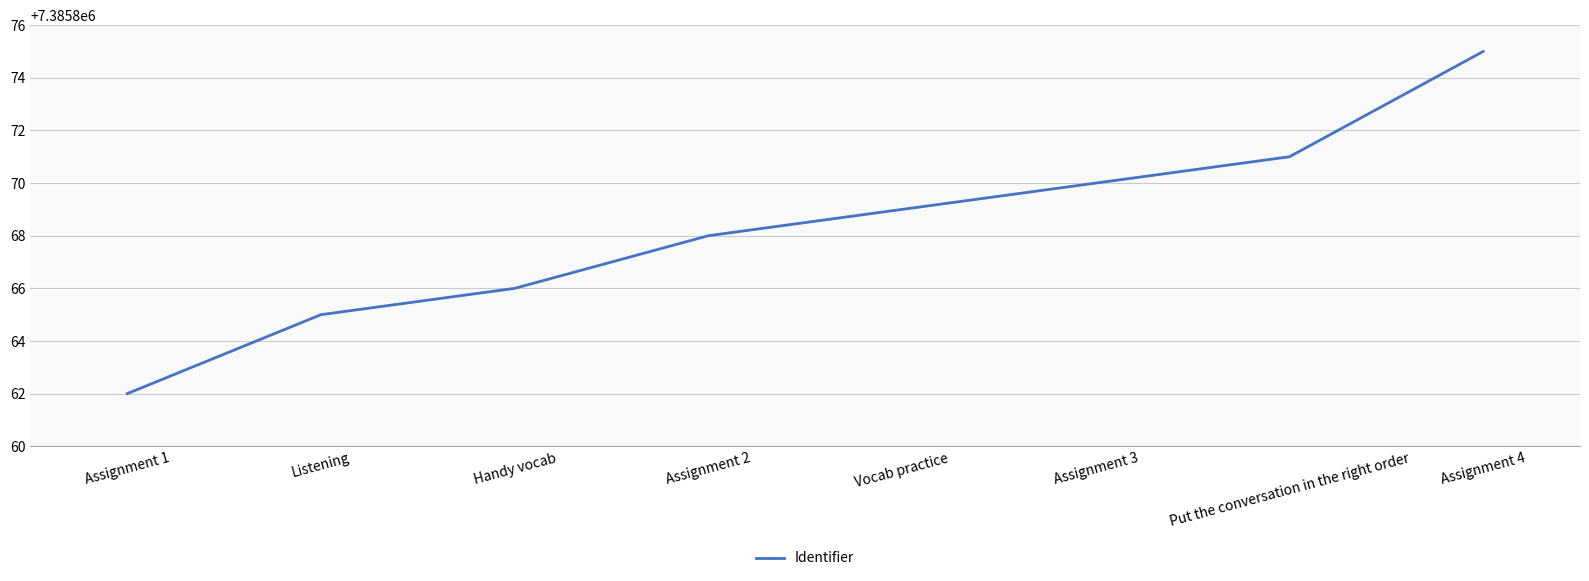

What is the maximum value shown in the chart?

7385875